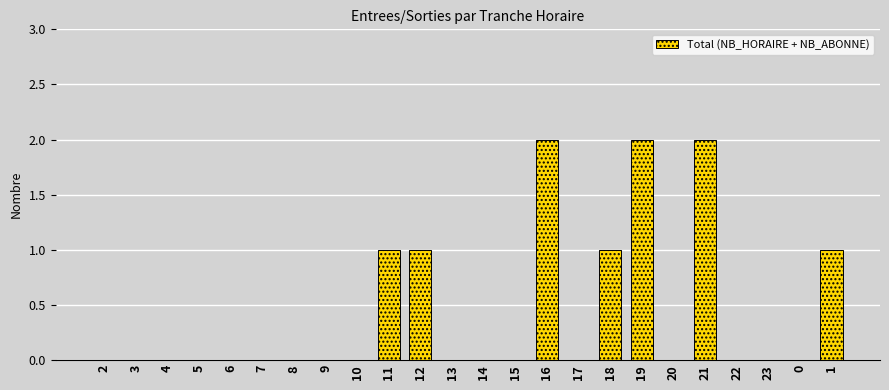

Reading left to right, list all the values displayed in this chart.

2=0	3=0	4=0	5=0	6=0	7=0	8=0	9=0	10=0	11=1	12=1	13=0	14=0	15=0	16=2	17=0	18=1	19=2	20=0	21=2	22=0	23=0	0=0	1=1